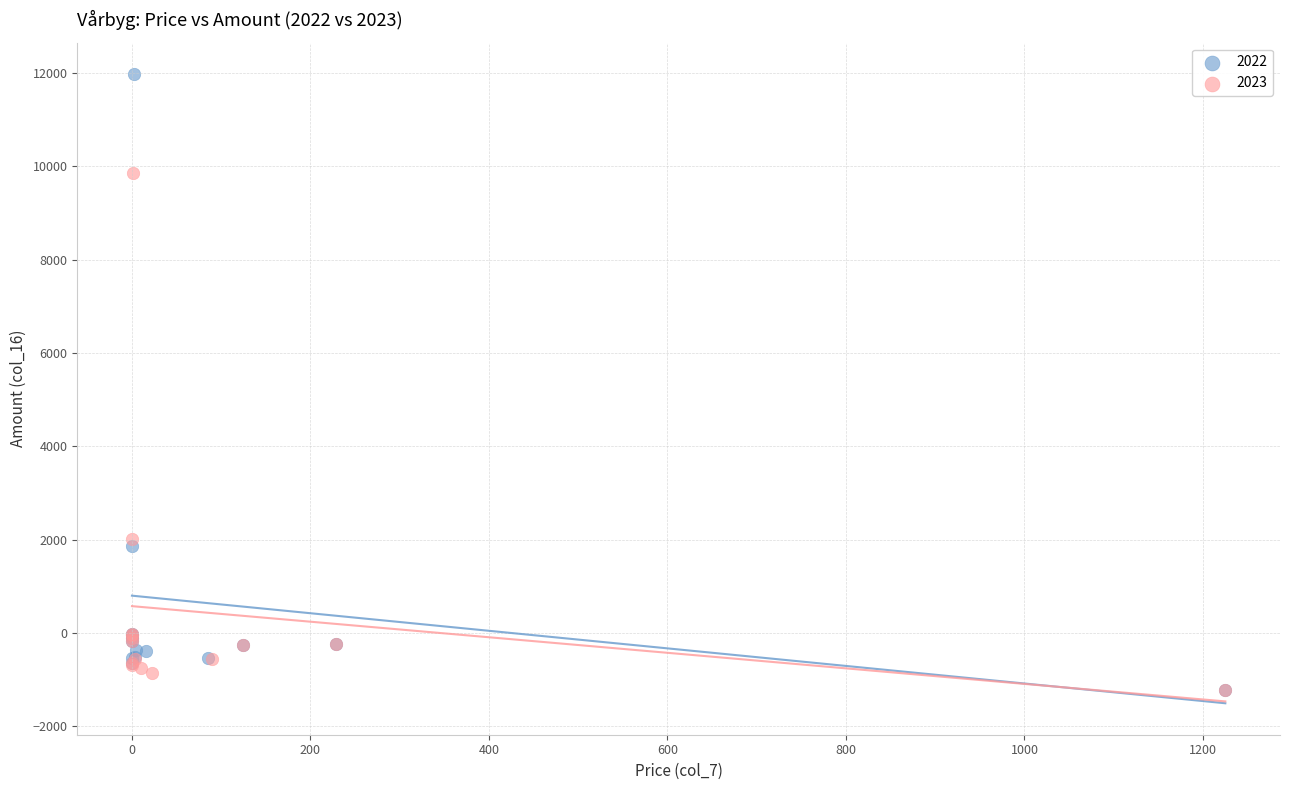

Which series has the largest Y range (max minus min)?

2022